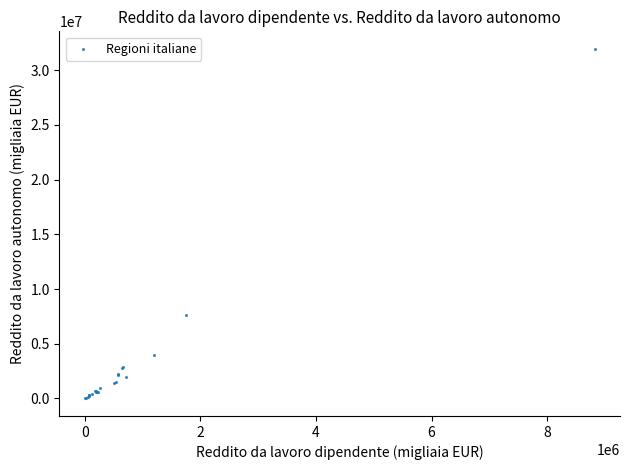

What Y value in the scatter plot is closest to 15980732?

7615079